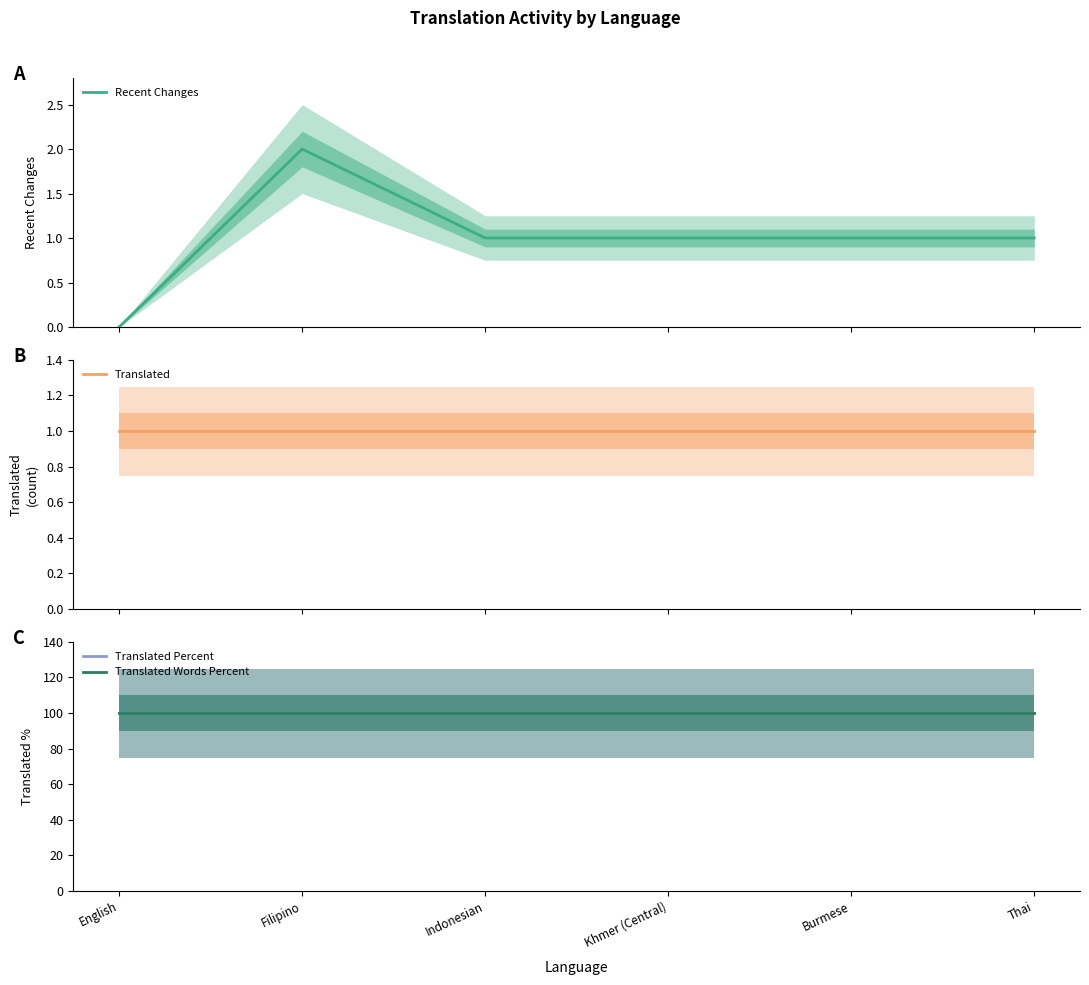

Where is the first local maximum for Recent Changes?

Filipino